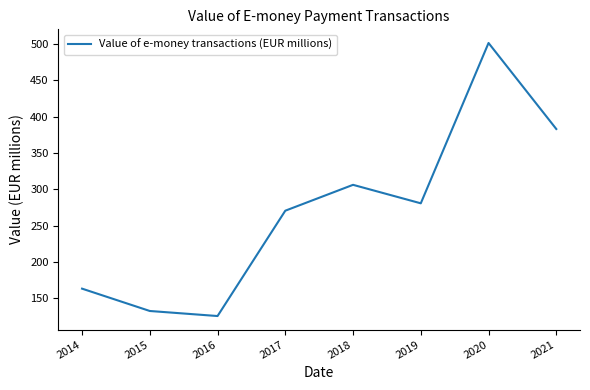

Count the number of values greater than 280.

4